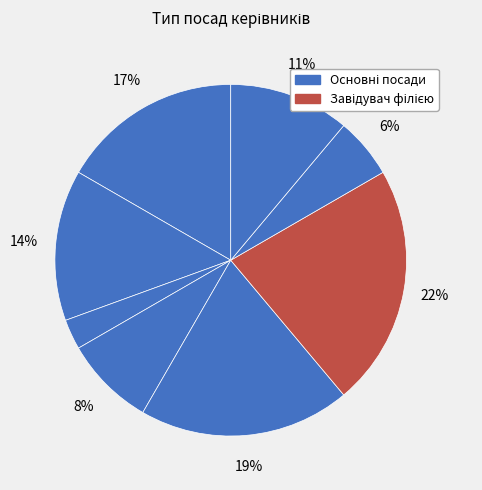

How many slices are in this pie chart?

8